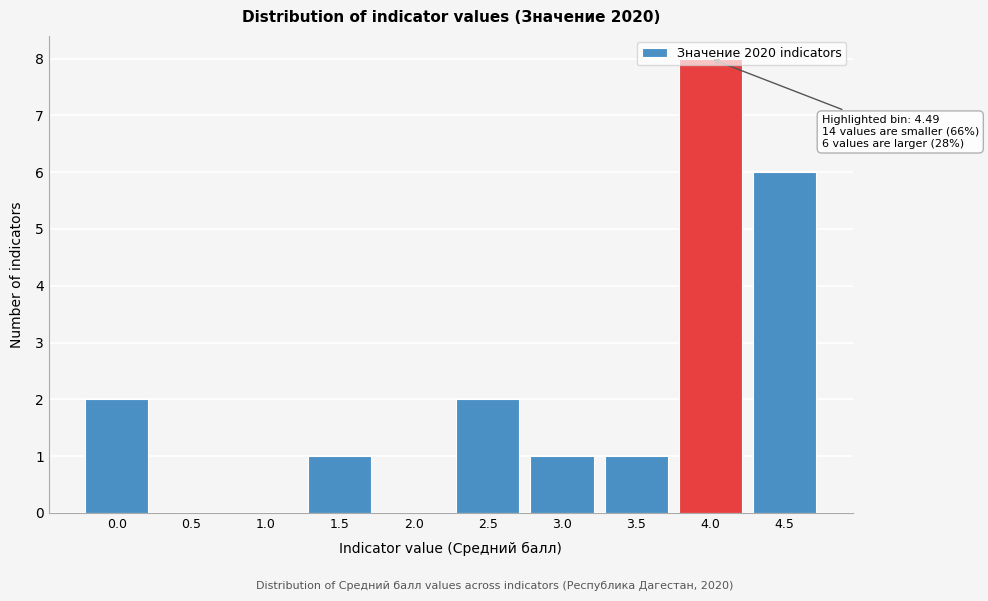

Between 3.5 and 2.5, which is larger?

2.5